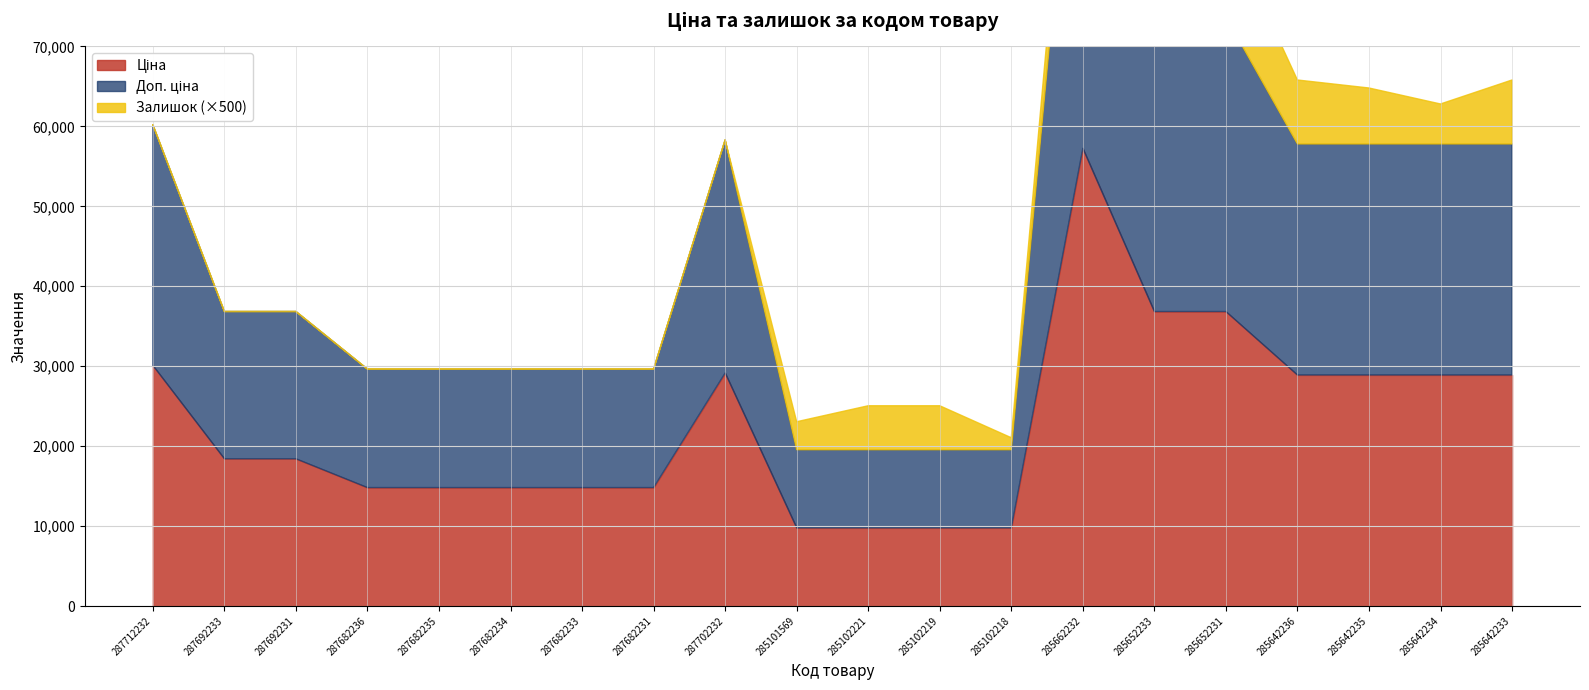

What is the difference between the highest and lowest values at 285642233?

28885.7